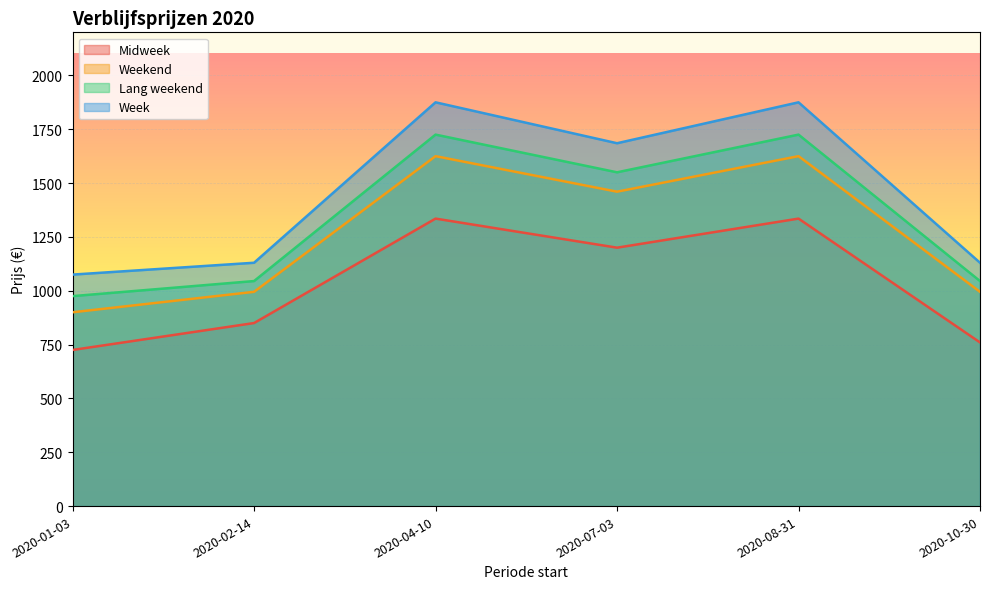

Which has a higher value, 2020-04-10 or 2020-02-14?

2020-04-10